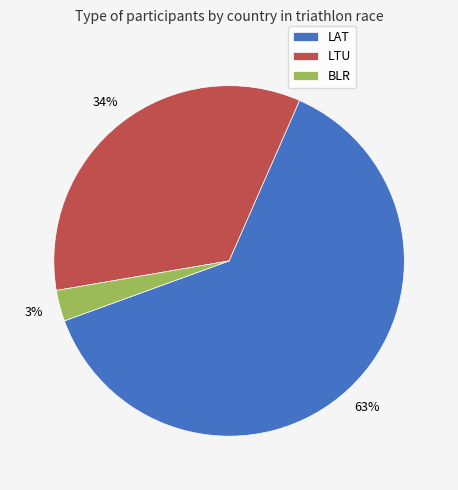

Between LAT and LTU, which is larger?

LAT